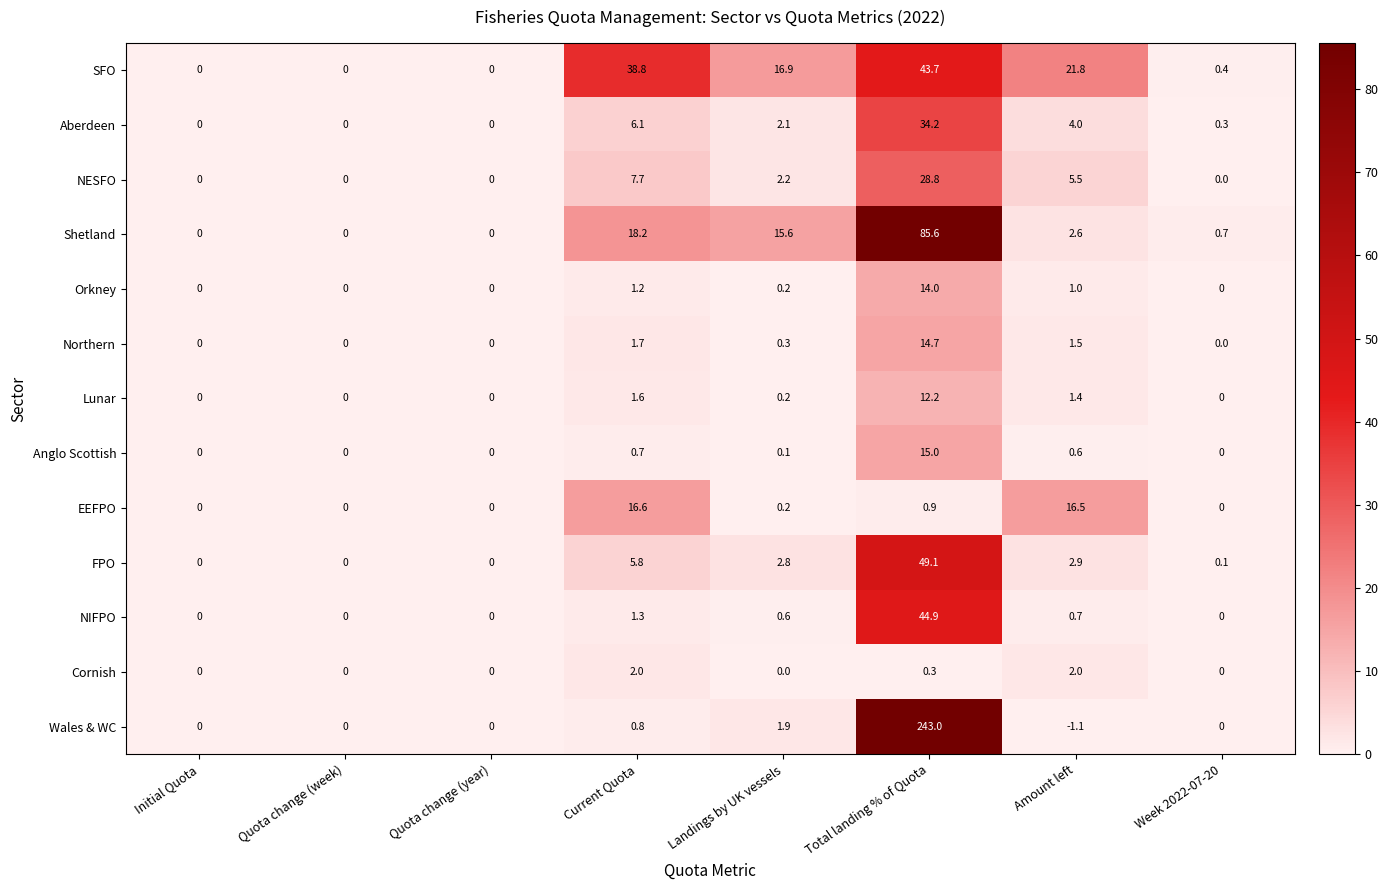

Where is FPO nearest to the value 24?

Current Quota